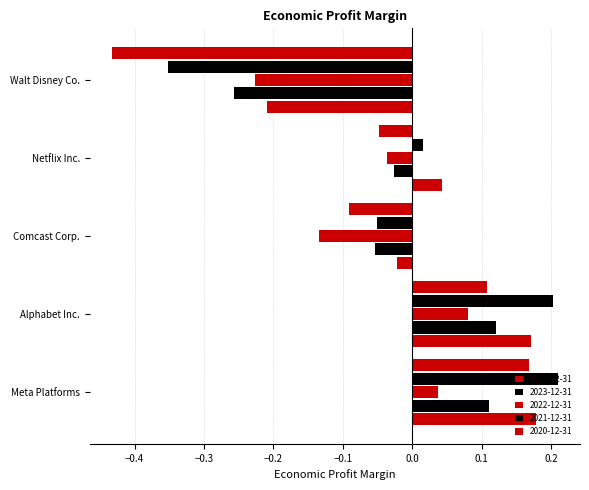

What is the label of the 2nd bar from the left?

Alphabet Inc.